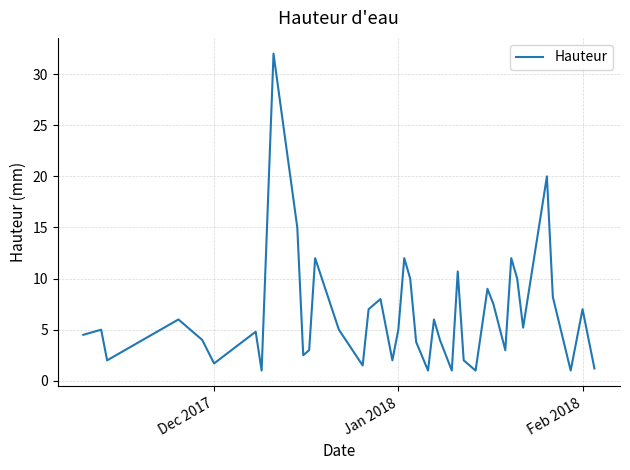

What is the difference between the maximum and minimum values?

31.0